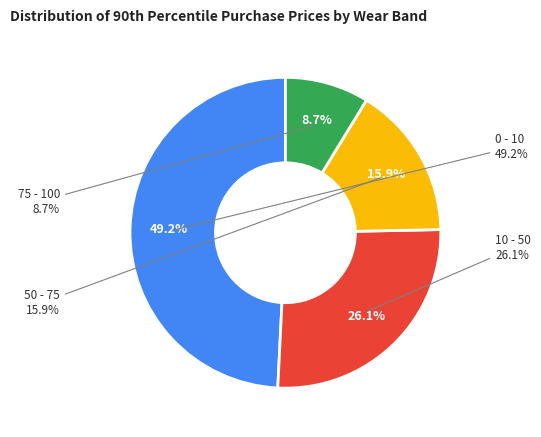

Is 50 - 75 the majority of the pie?

No